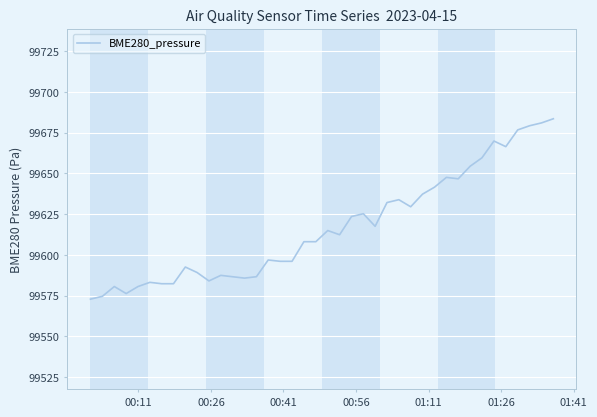

What is the difference between the maximum and minimum values?

110.7